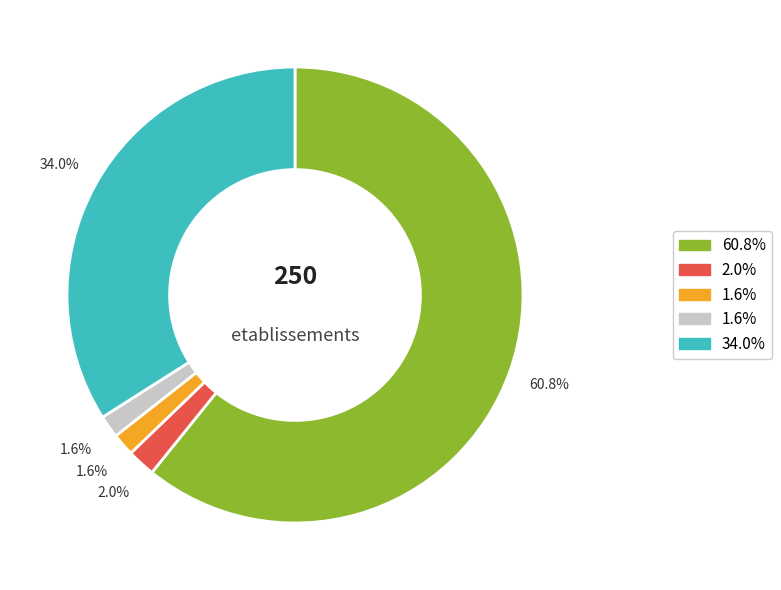

Is there any slice that represents more than half of the pie?

Yes